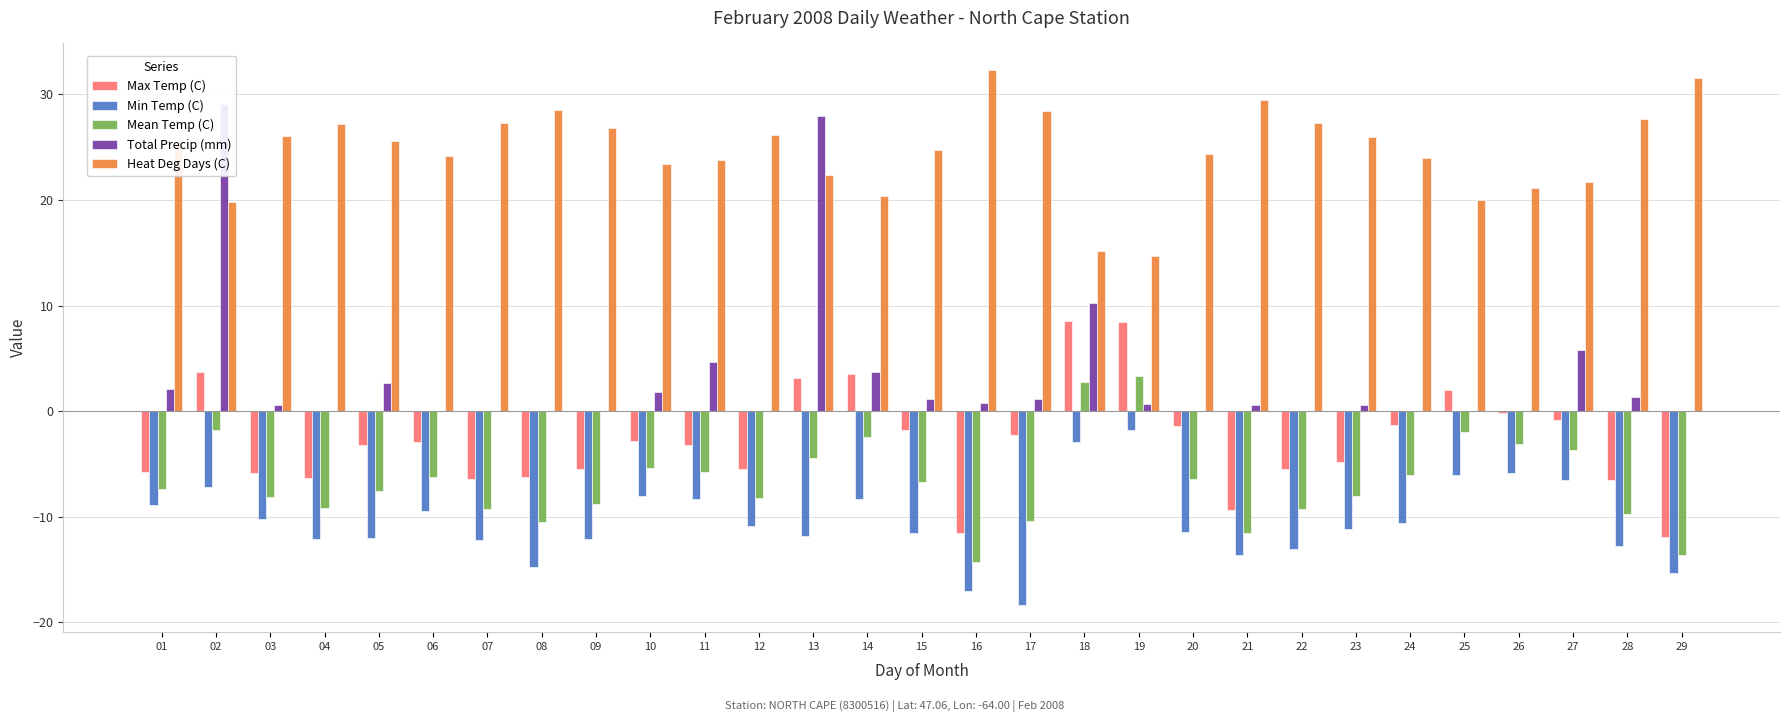

Is it true that Mean Temp (C) equals -11.5 at 21?

True